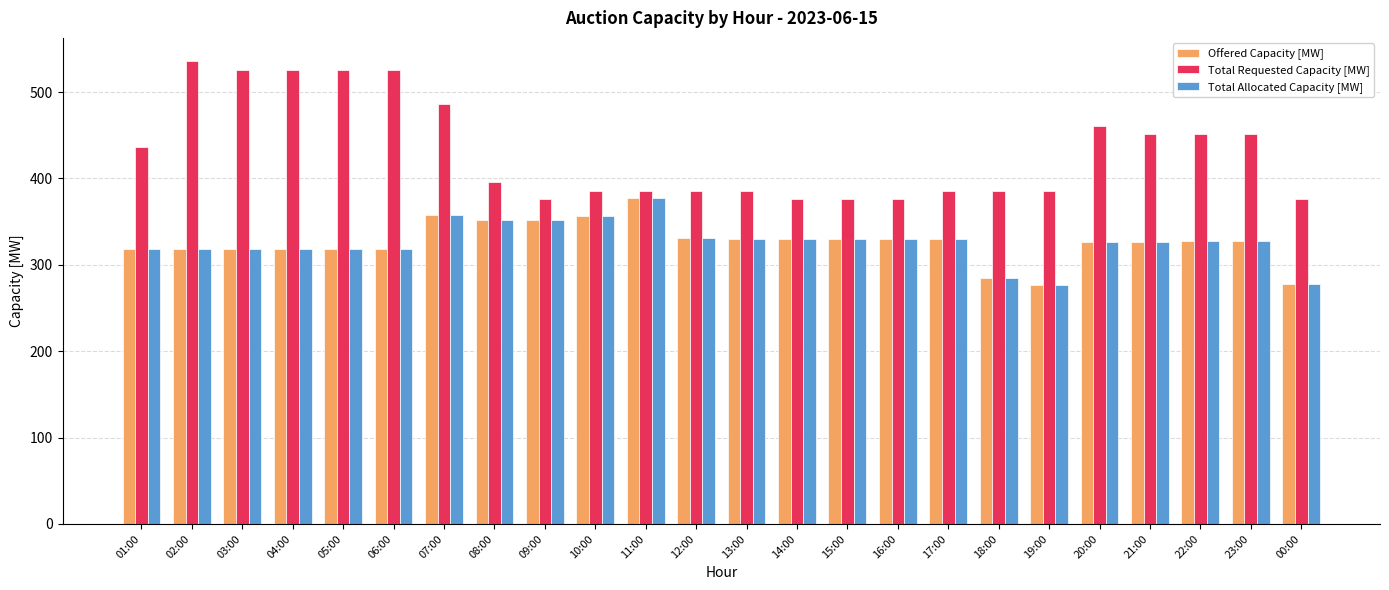

Between 05:00 and 23:00, which series saw the biggest shift?

Total Requested Capacity [MW]